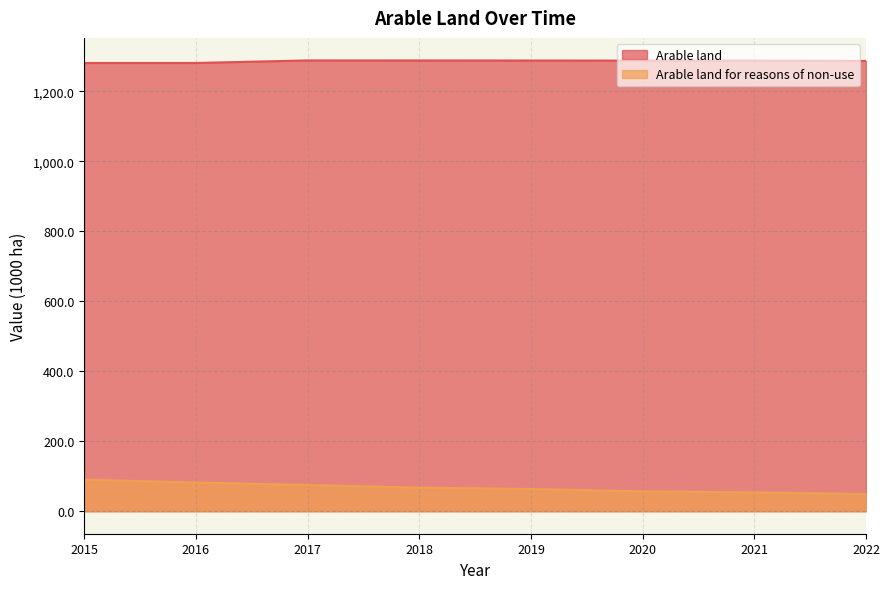

Which category has the lowest value in the Arable land series?

2015